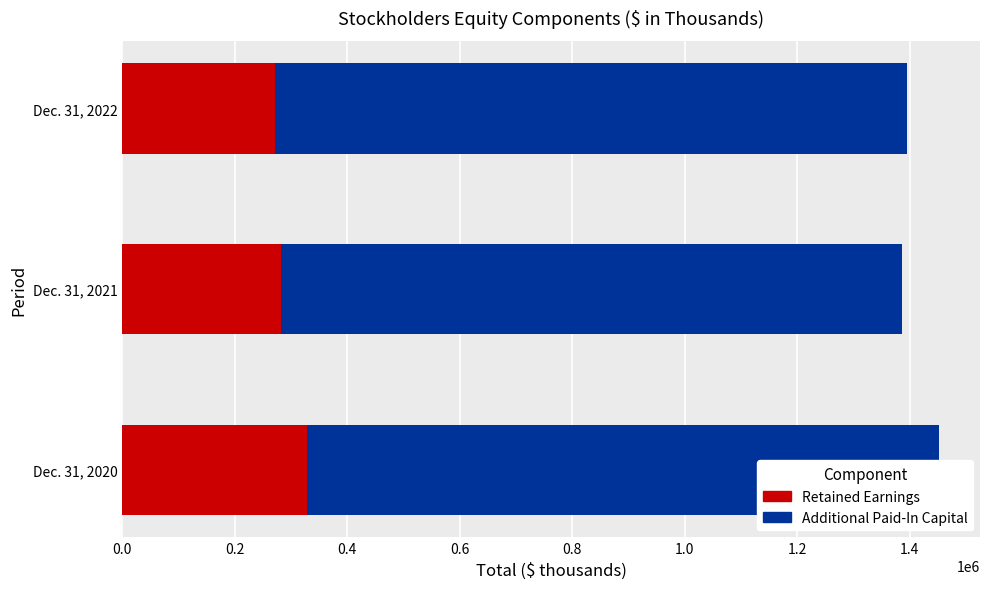

What is the value of the Retained Earnings bar at the 1st from the left?

329327